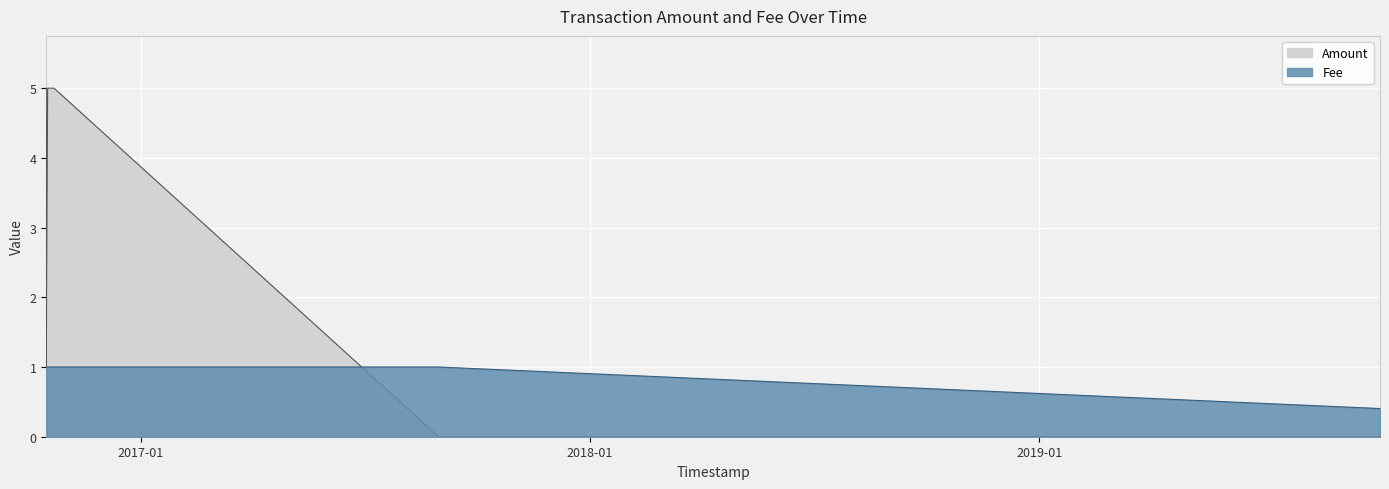

Where is Amount nearest to the value 2?

2016-10-16 10:24:41